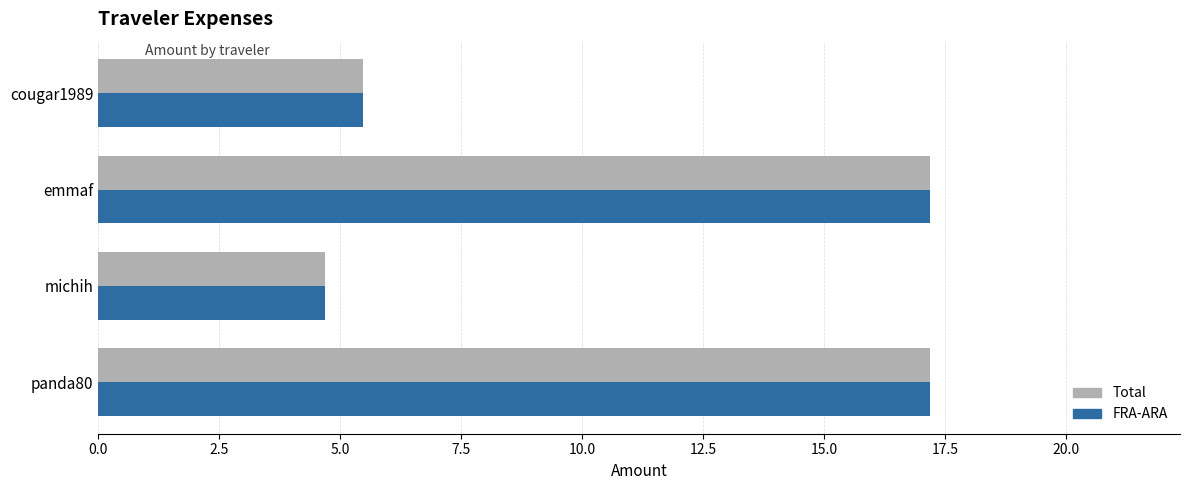

What is the difference between the maximum and minimum values in the Total series?

12.5